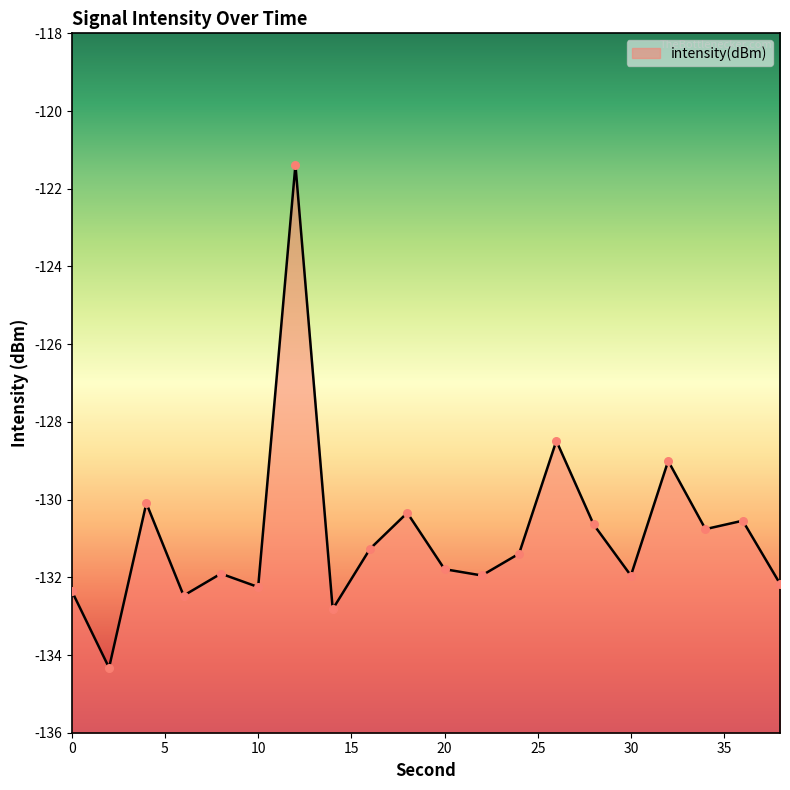

Between 2 and 4, which is larger?

4